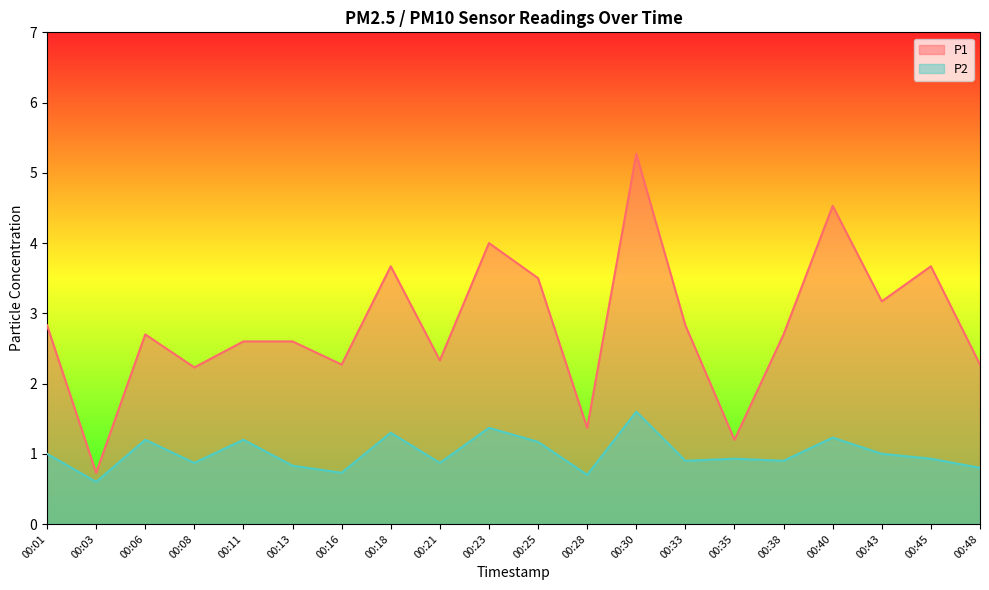

What value does the P1 series have at 00:43?

3.2